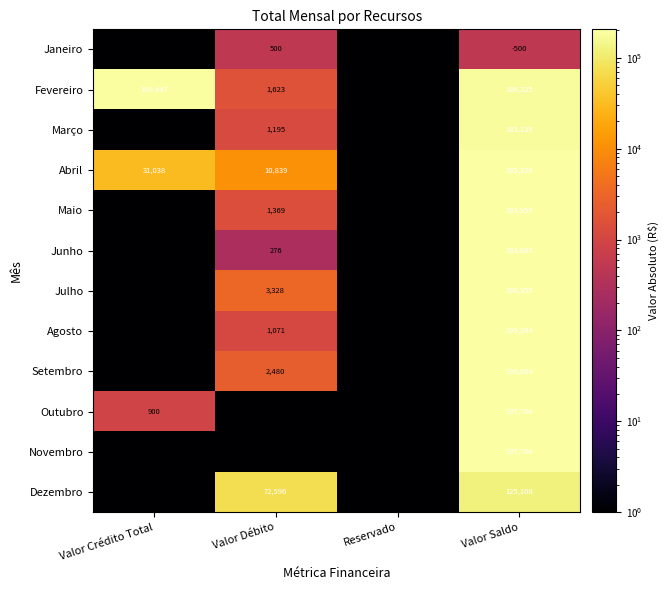

The value of Dezembro at Valor Débito is 28803. True or false?

False